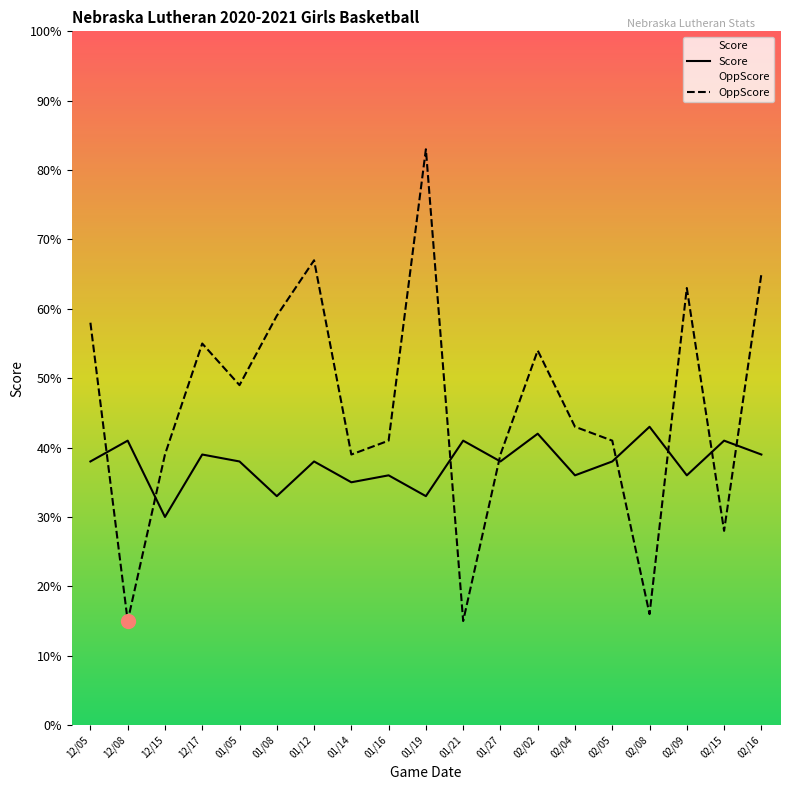

In OppScore, how many points are lower than both neighbors (excluding endpoints)?

6